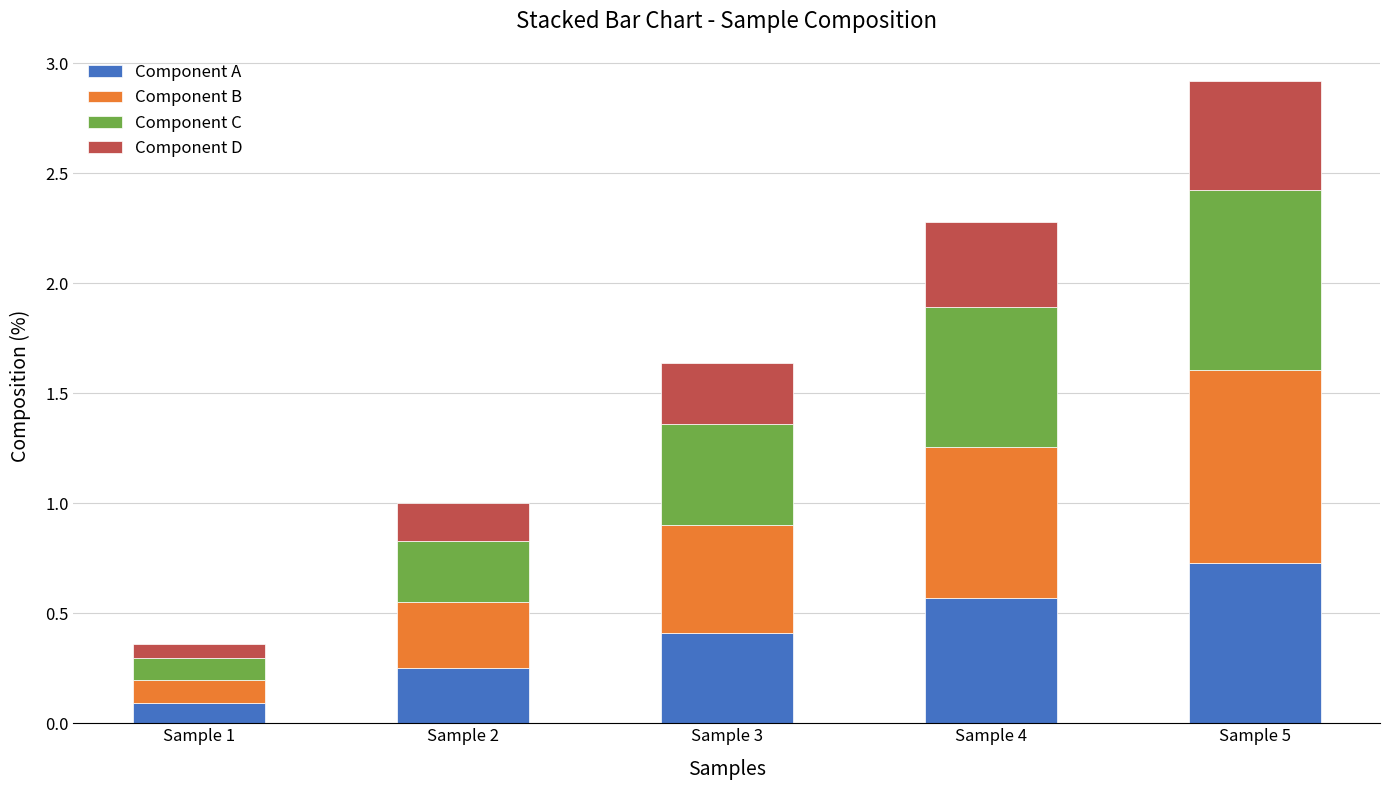

What is the maximum value for Component A?

0.7